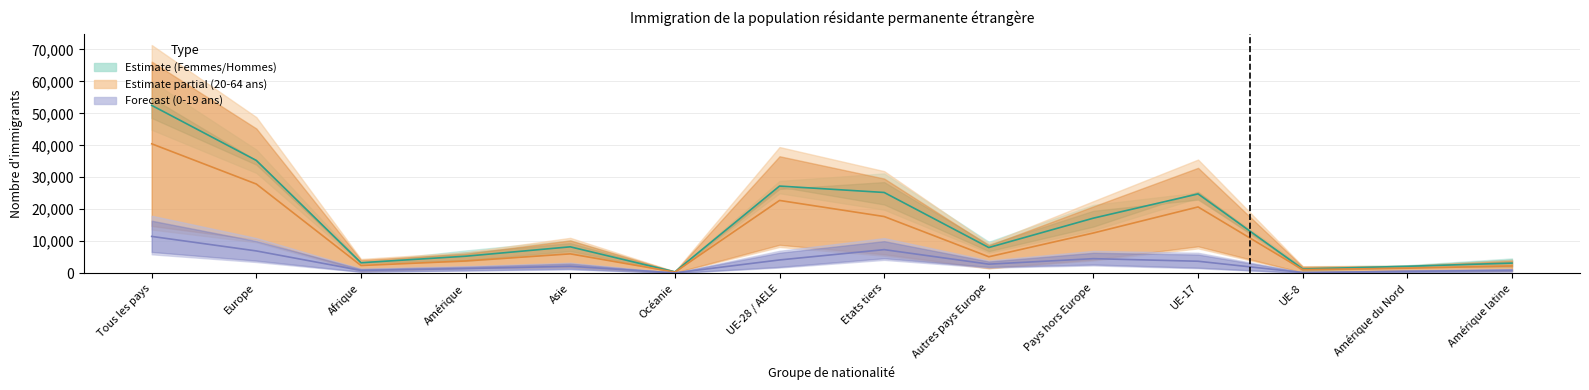

What is the approximate value of 0-14 ans at Amérique?

1442.0